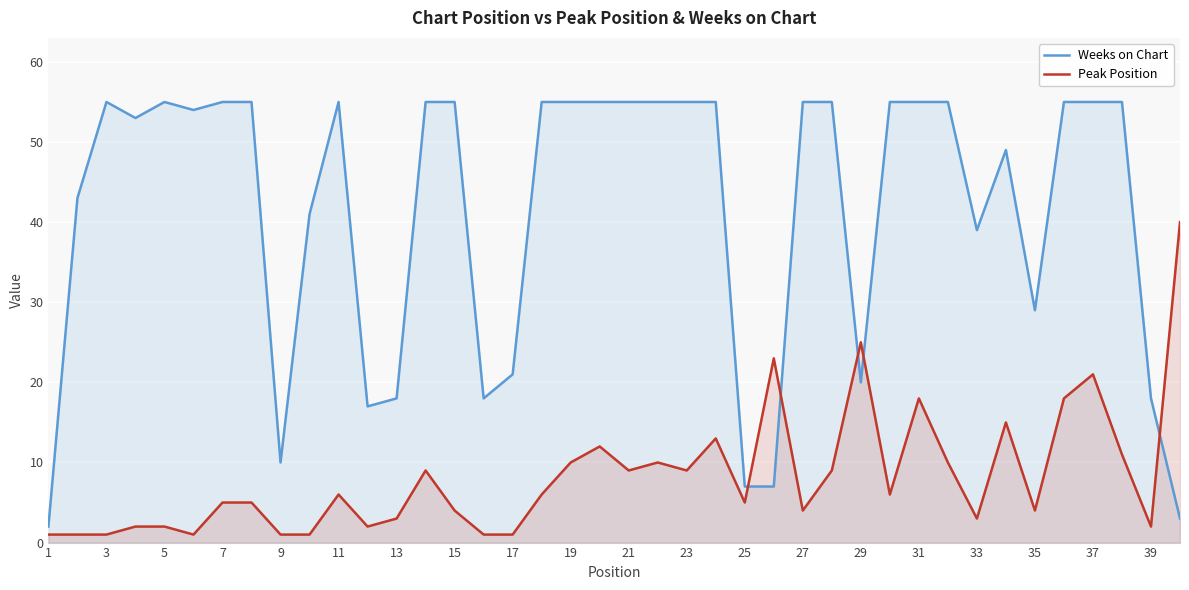

How many intersections are there between Weeks on Chart and Peak Position?

5